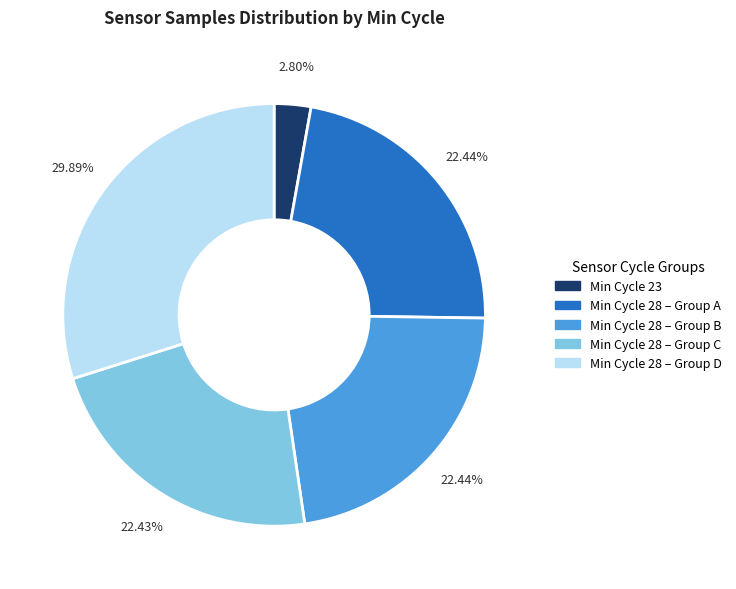

Is there a majority slice in this chart?

No